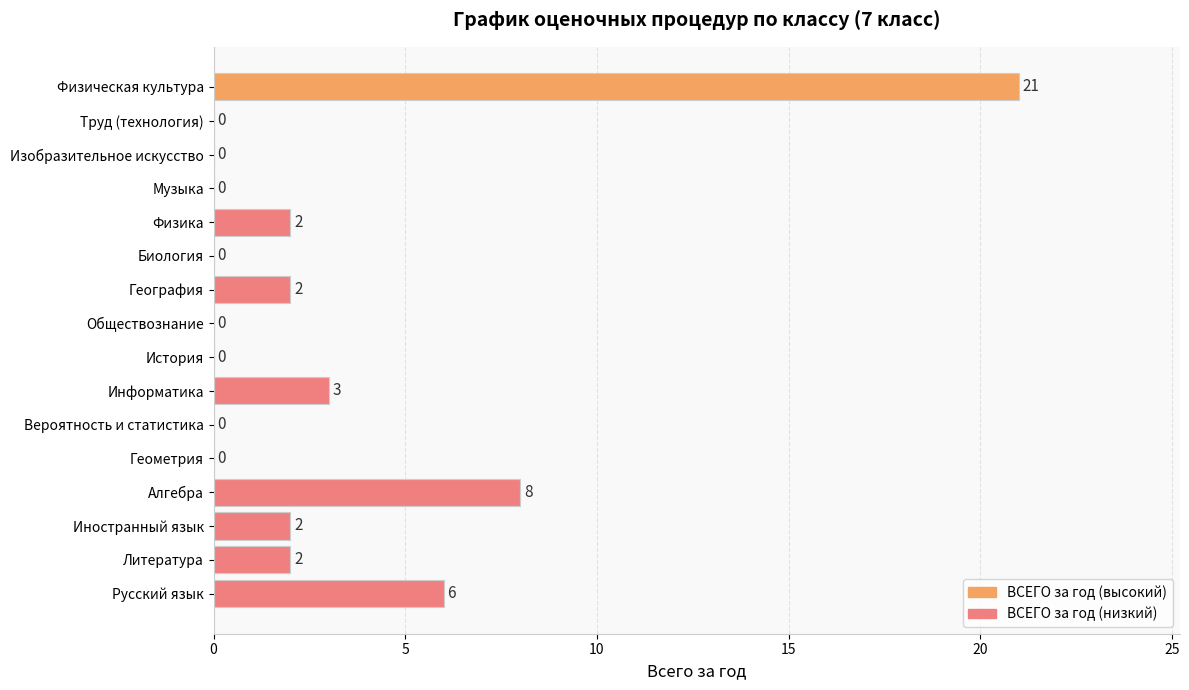

What is the maximum value shown in the chart?

21